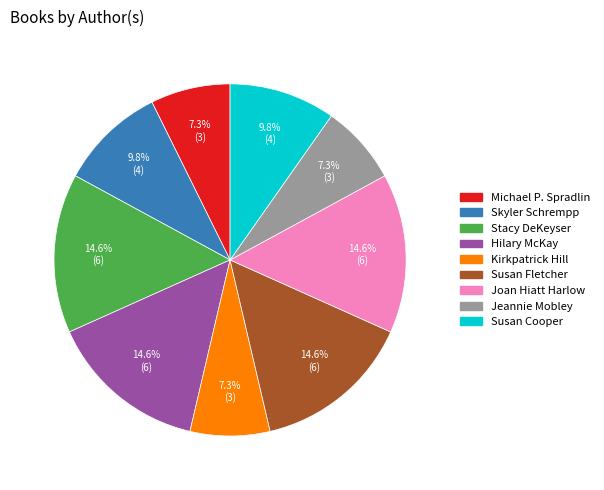

Is there a majority slice in this chart?

No